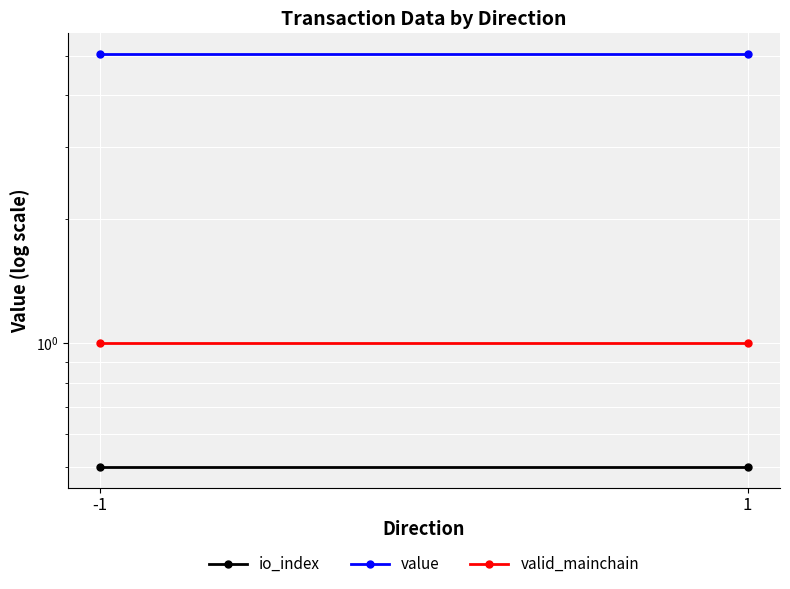

True or false: io_index has a value of 0.5 at -1.

True